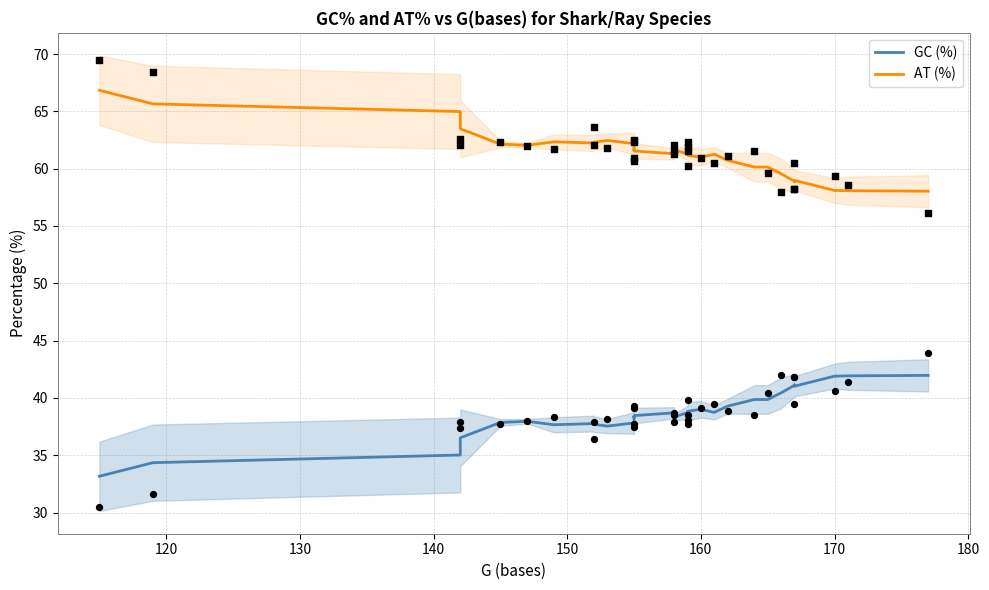

Is the value of GC (%) at 29 greater than the value of AT (%) at 10?

No